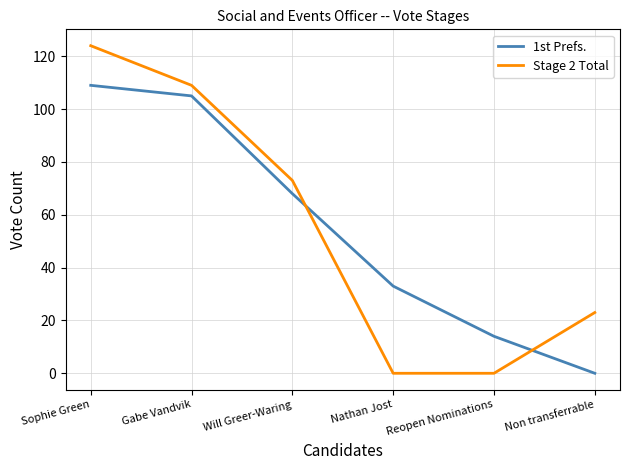

Which series changed the most between Gabe Vandvik and Non transferrable?

1st Prefs.